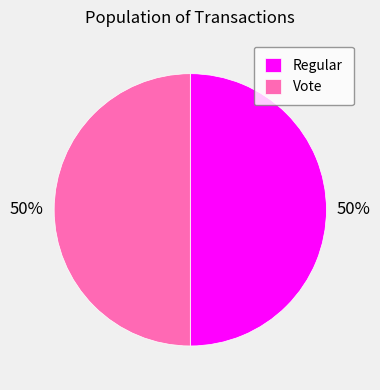

How many slices are in this pie chart?

2